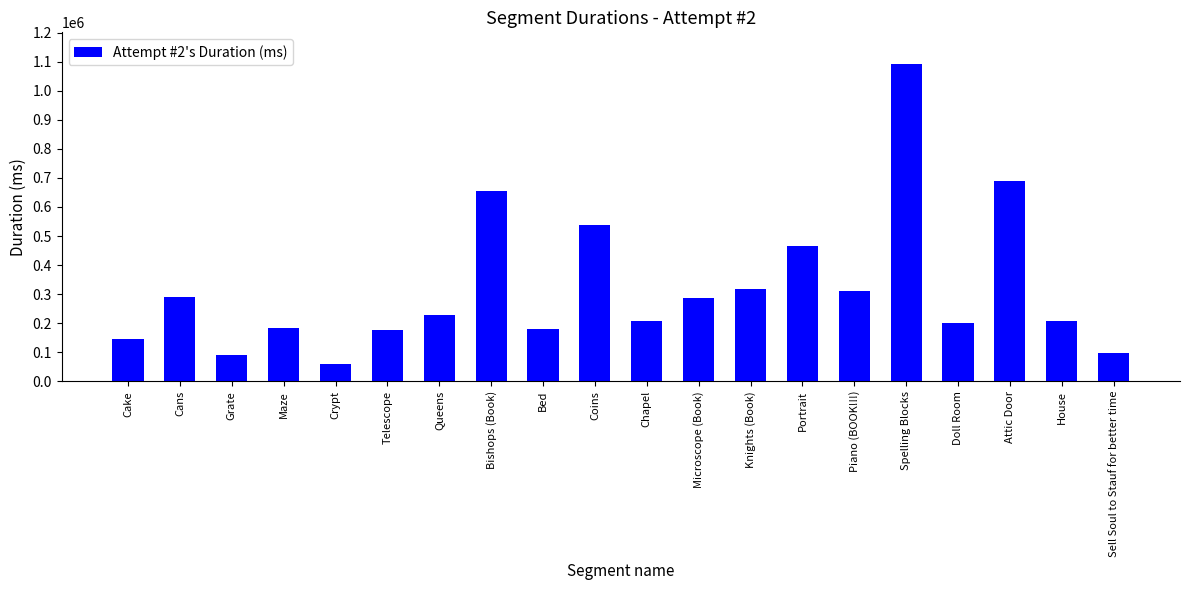

What is the maximum value shown in the chart?

1092085